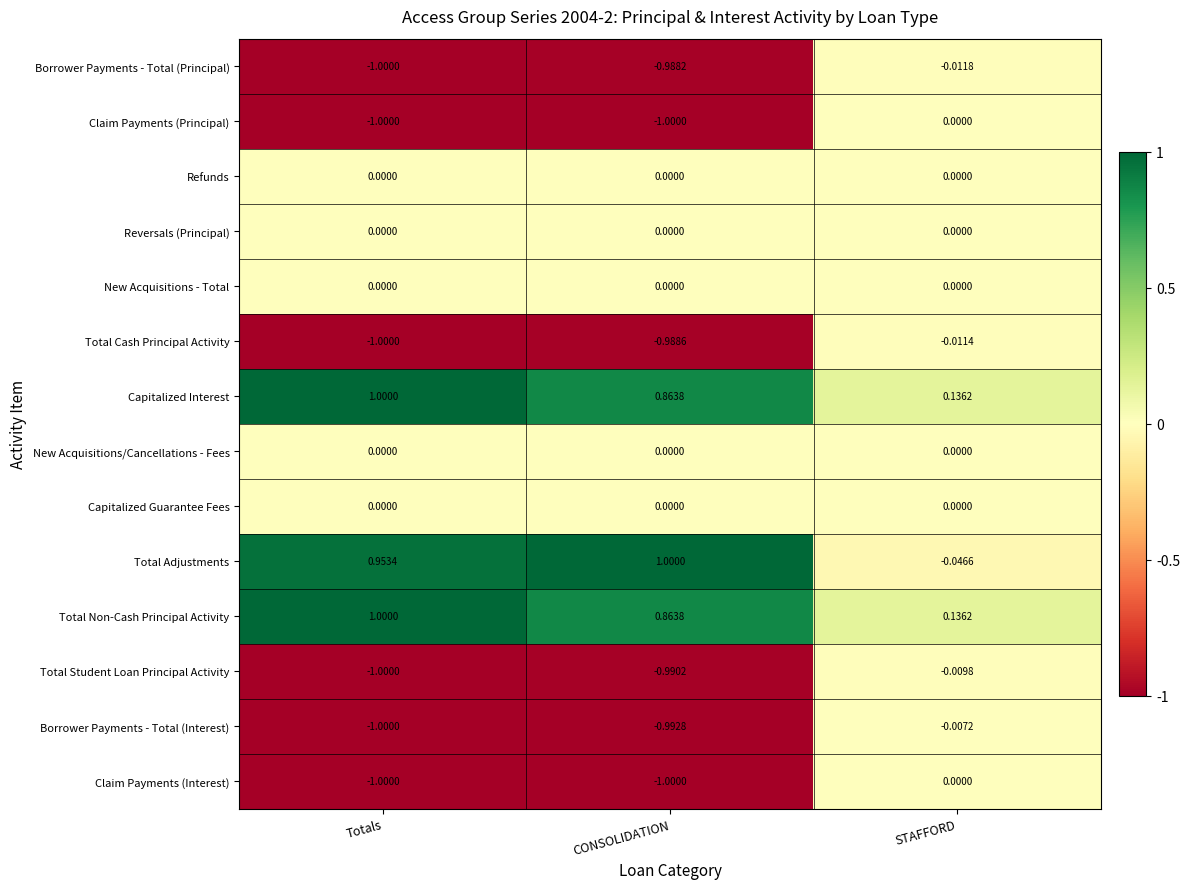

Which series has the largest range (max minus min)?

Total Adjustments